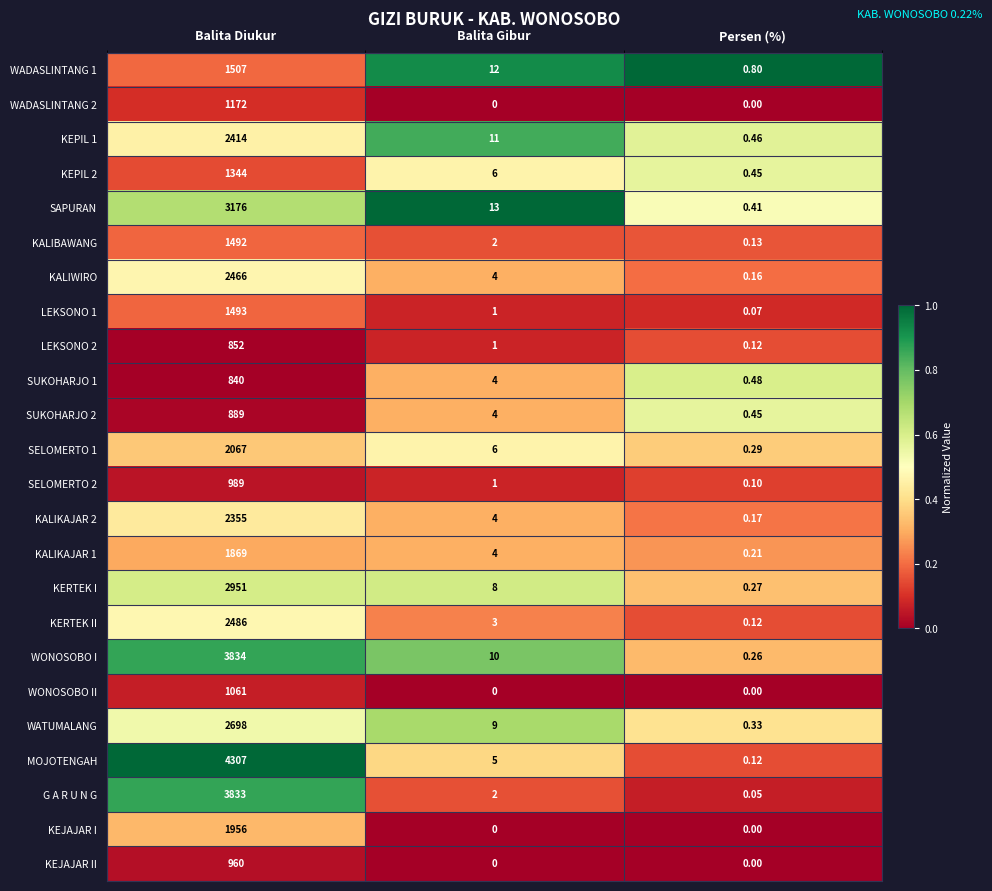

At which label does KALIBAWANG first exceed 2?

Balita Diukur